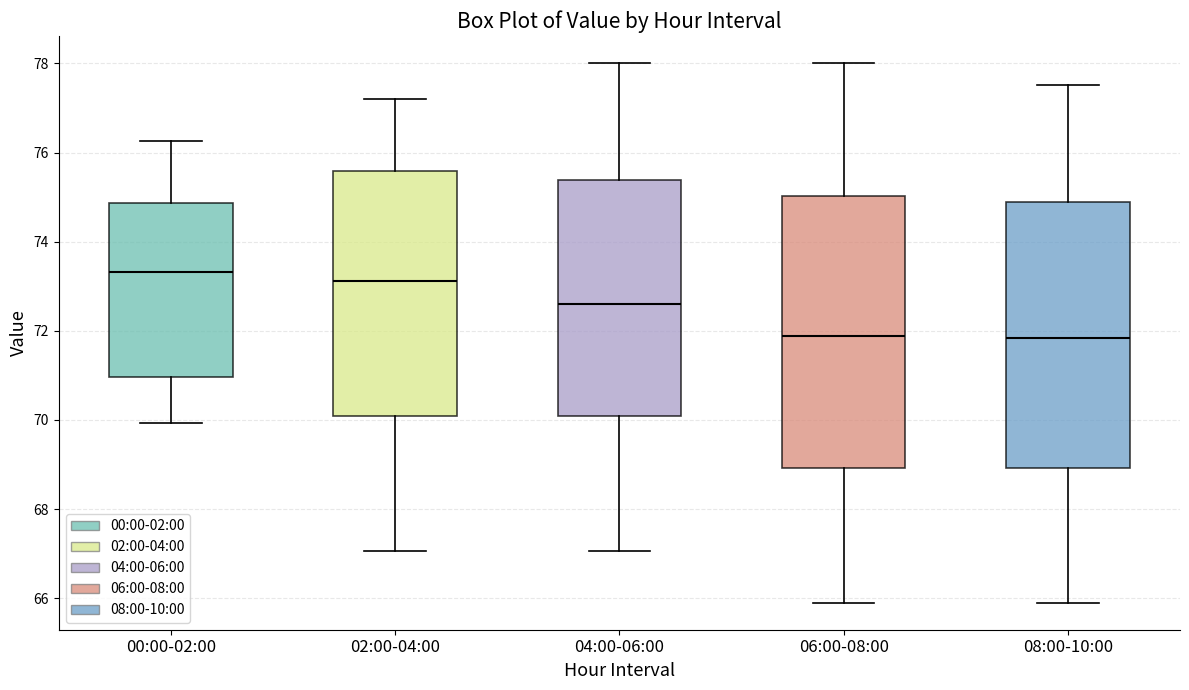

Reading left to right, transcribe this box plot: for each box, give where its median line is, the range the box spans, and where its two whiskers end, as read against the y-axis. The values are not printed on the chart, so give them approximately, as read against the axis.

00:00-02:00: median 73.4, box 71.0 to 74.8, whiskers 70.0 to 76.2
02:00-04:00: median 73.2, box 70.0 to 75.6, whiskers 67.0 to 77.2
04:00-06:00: median 72.6, box 70.0 to 75.4, whiskers 67.0 to 78.0
06:00-08:00: median 71.8, box 69.0 to 75.0, whiskers 66.0 to 78.0
08:00-10:00: median 71.8, box 69.0 to 74.8, whiskers 66.0 to 77.6